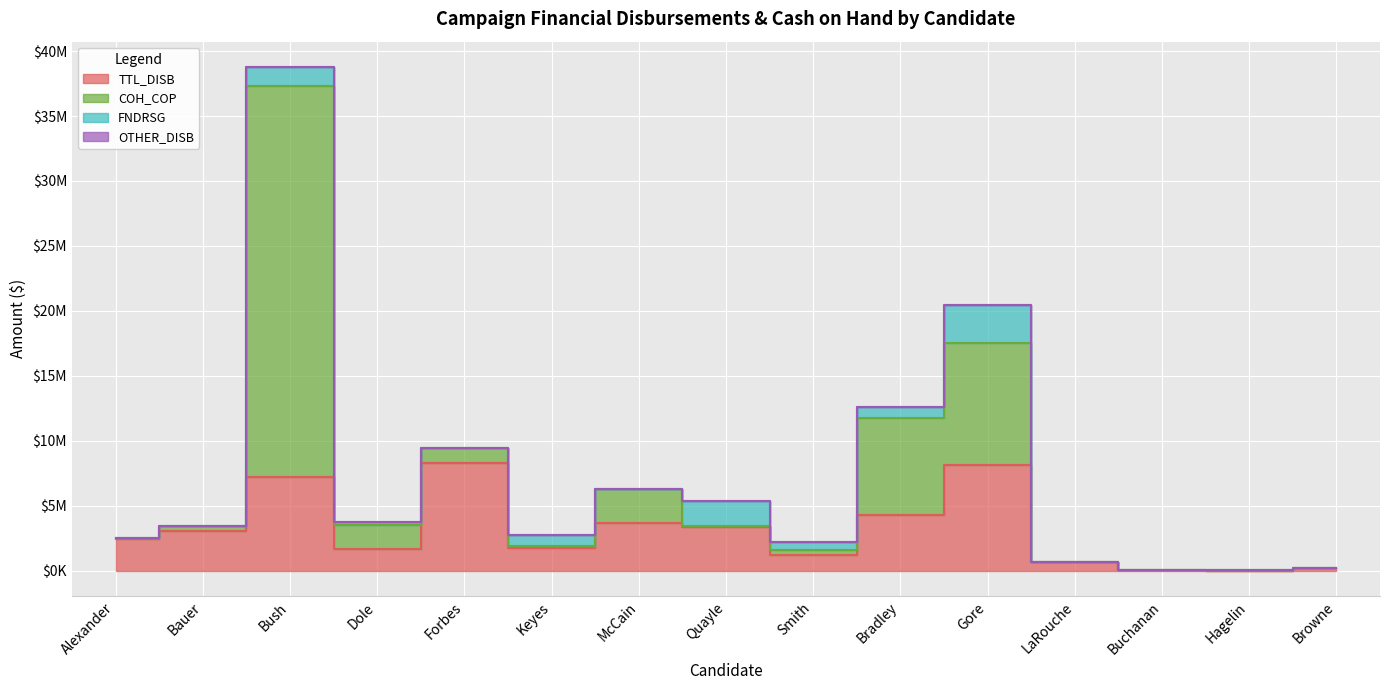

Does the chart display data point markers on the line(s)?

No